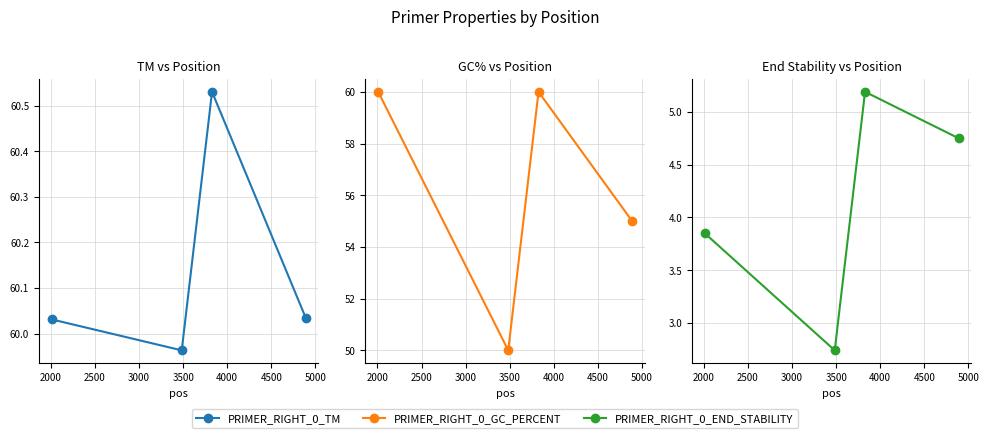

Rank the series by their maximum value, from highest to lowest.

PRIMER_RIGHT_0_TM, PRIMER_RIGHT_0_GC_PERCENT, PRIMER_RIGHT_0_END_STABILITY